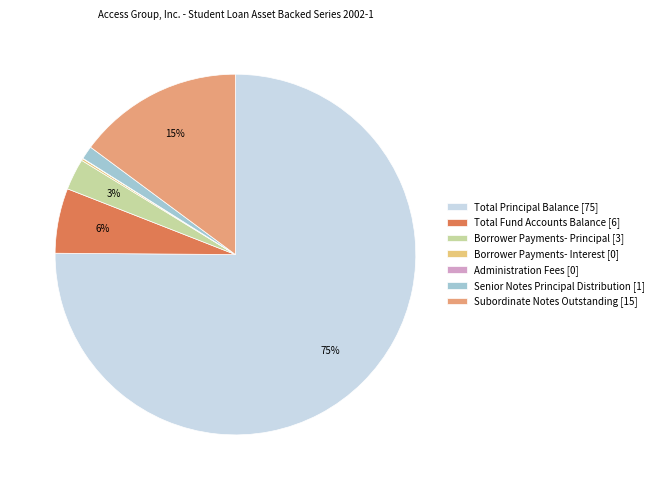

What percentage do Borrower Payments- Interest and Total Principal Balance together represent?

75.3%